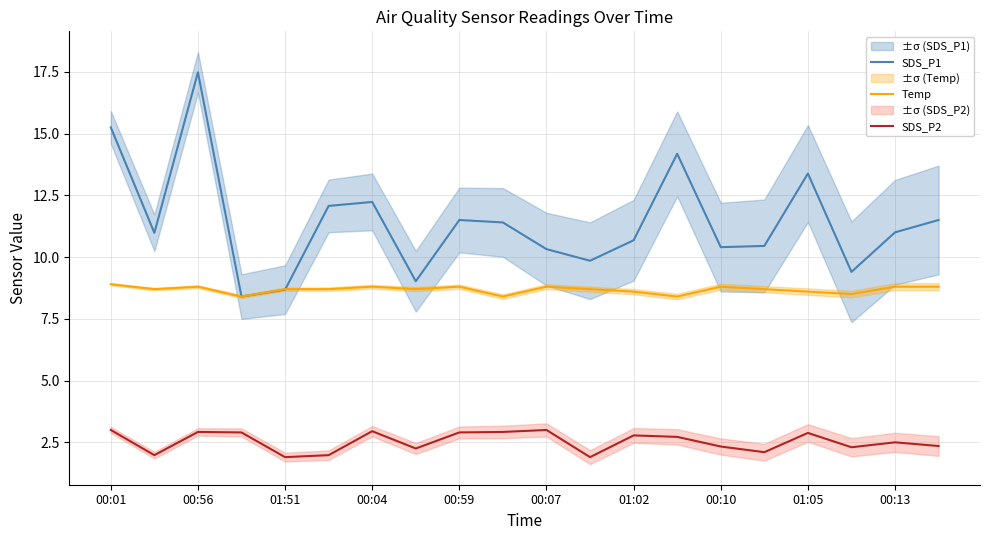

True or false: Temp has a value of 8.8 at 00:59.

True